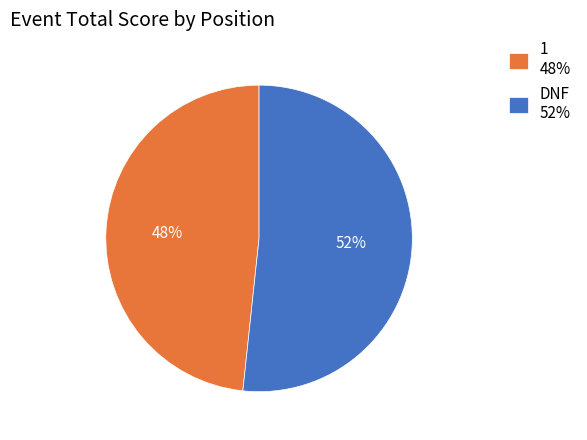

Does 1 represent more than half of the total?

No